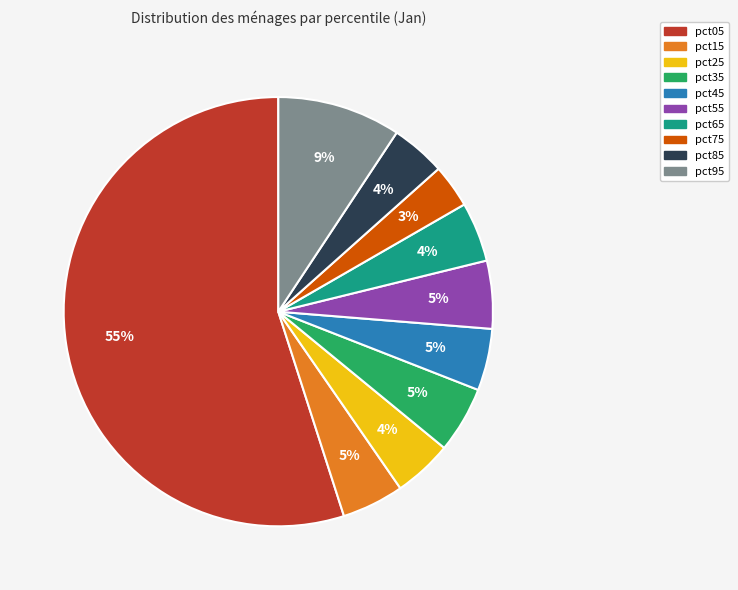

Is there a majority slice in this chart?

Yes